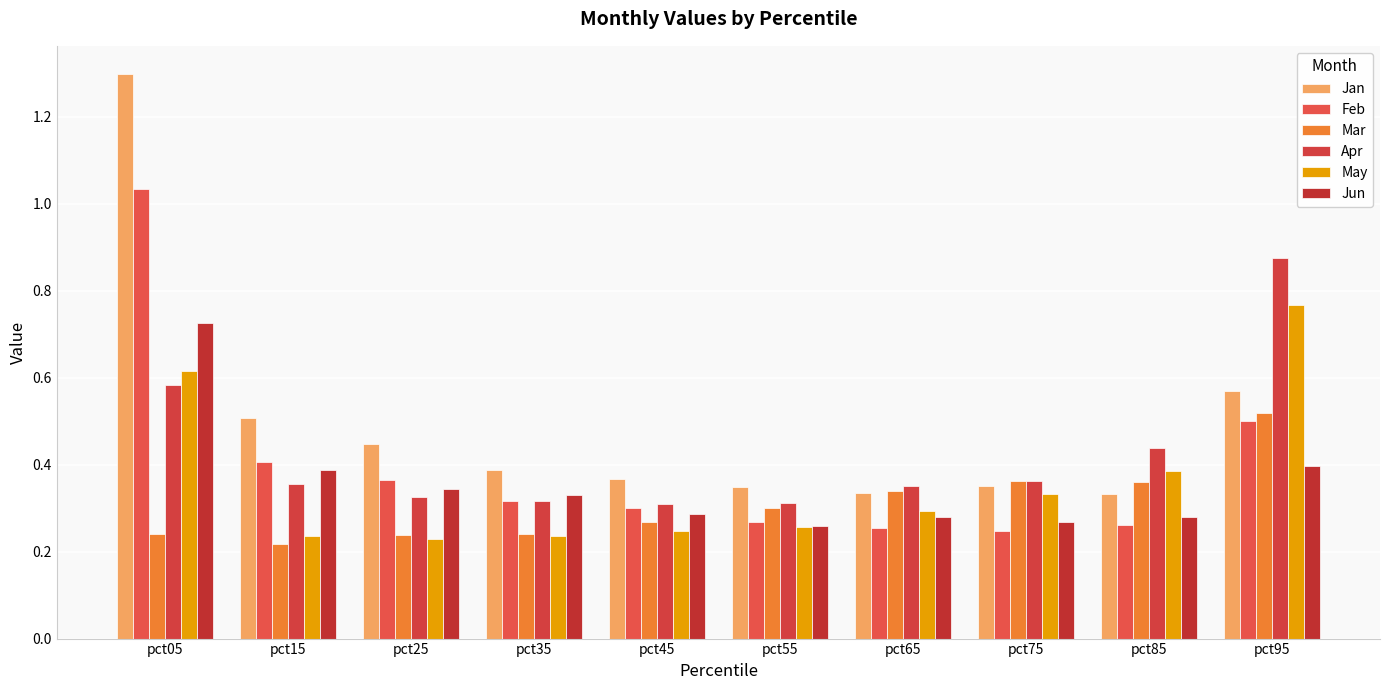

True or false: May has a value of 0.6 at pct85.

False